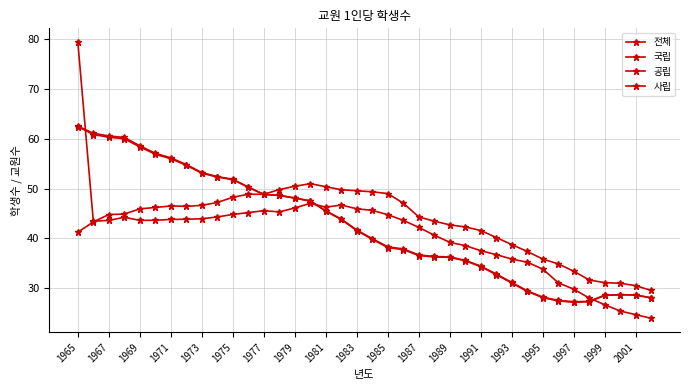

After their last crossing, which series has the higher values: 국립 or 전체?

전체